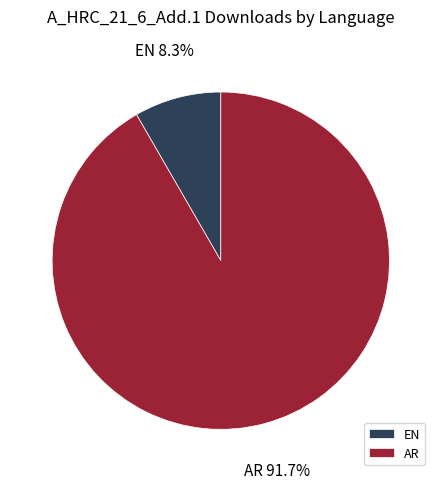

Is there any slice that represents more than half of the pie?

Yes